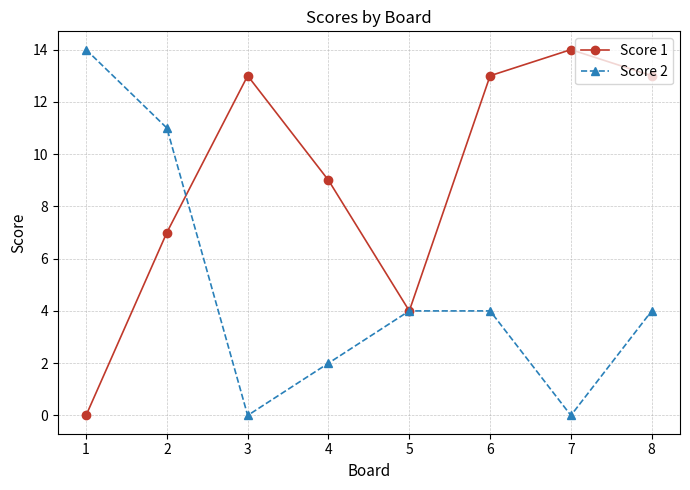

At 2, list the series in order from largest to smallest.

Score 2, Score 1